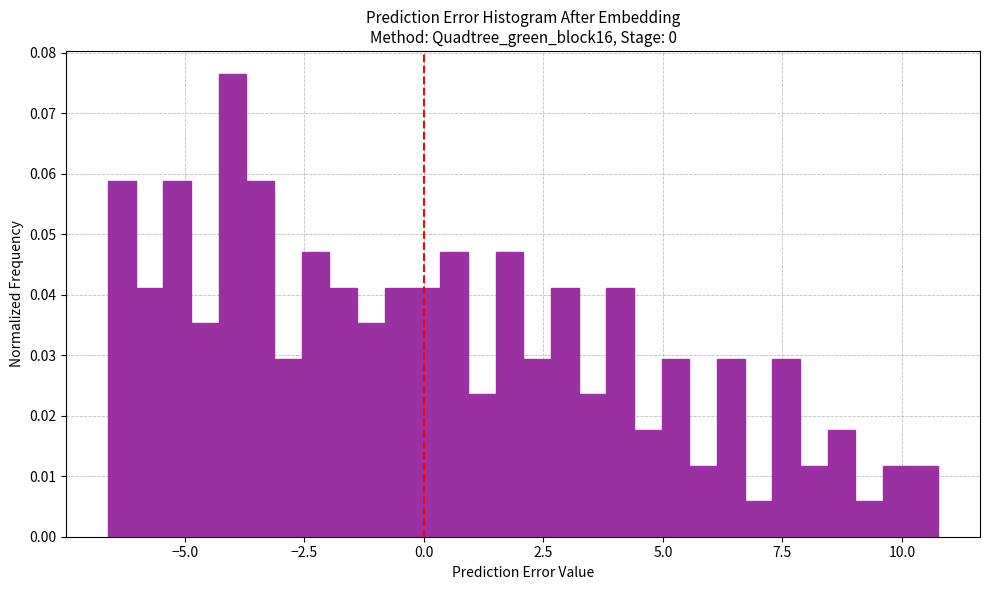

Around what value on the x-axis is the tallest bar? Give the approximate position of its centre, as read against the axis.

-4.0